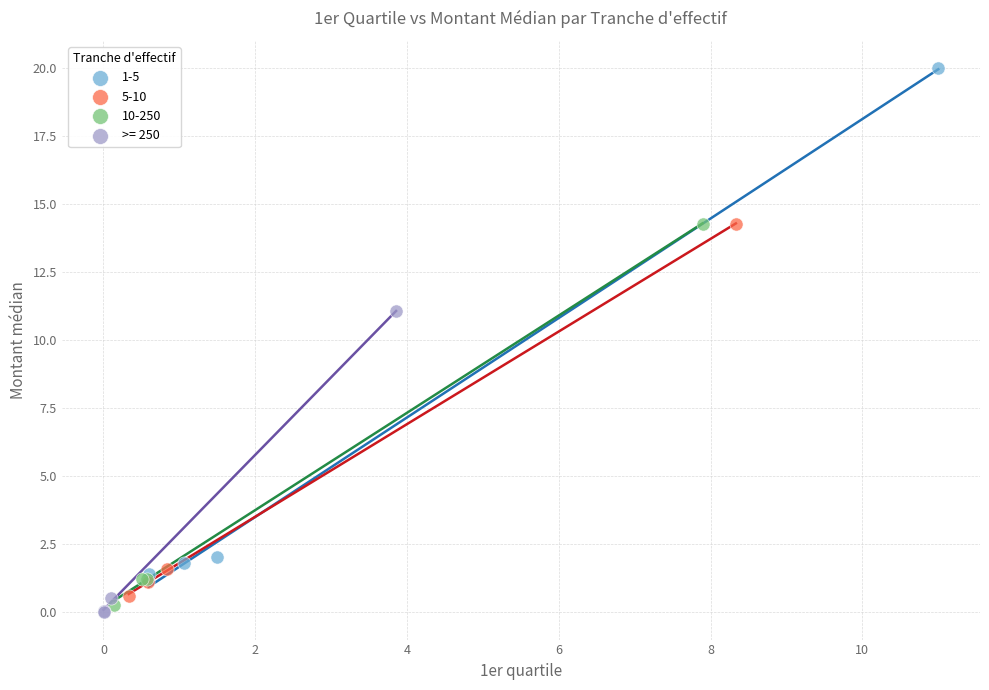

Which series contains the lowest Y value?

>= 250